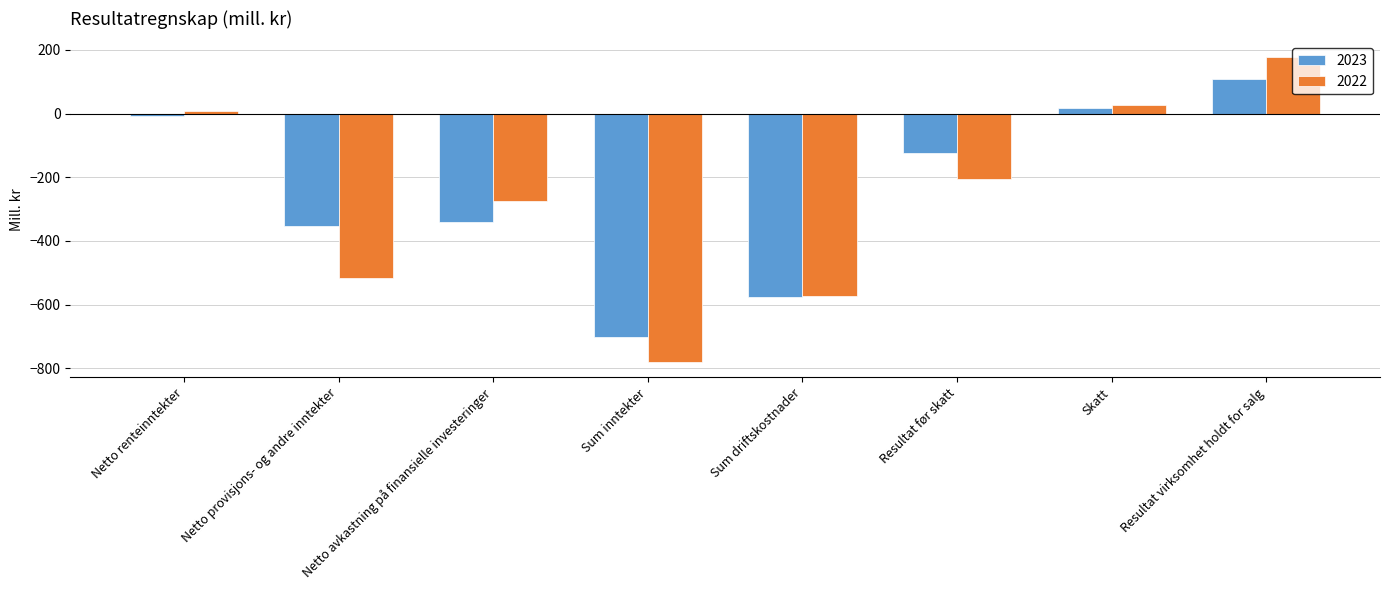

At which label is 2022 closest to -300?

Netto avkastning på finansielle investeringer